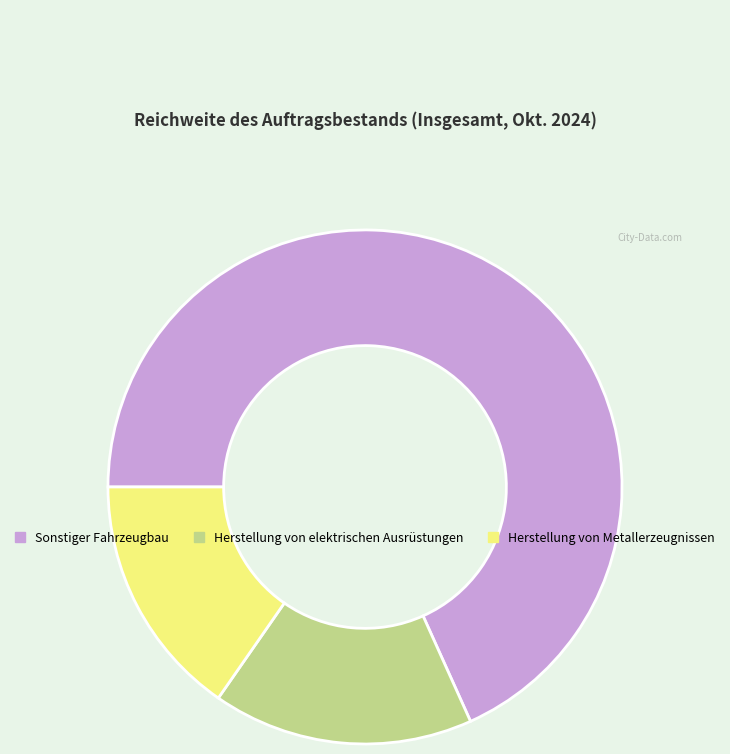

Does any single category account for the majority?

Yes